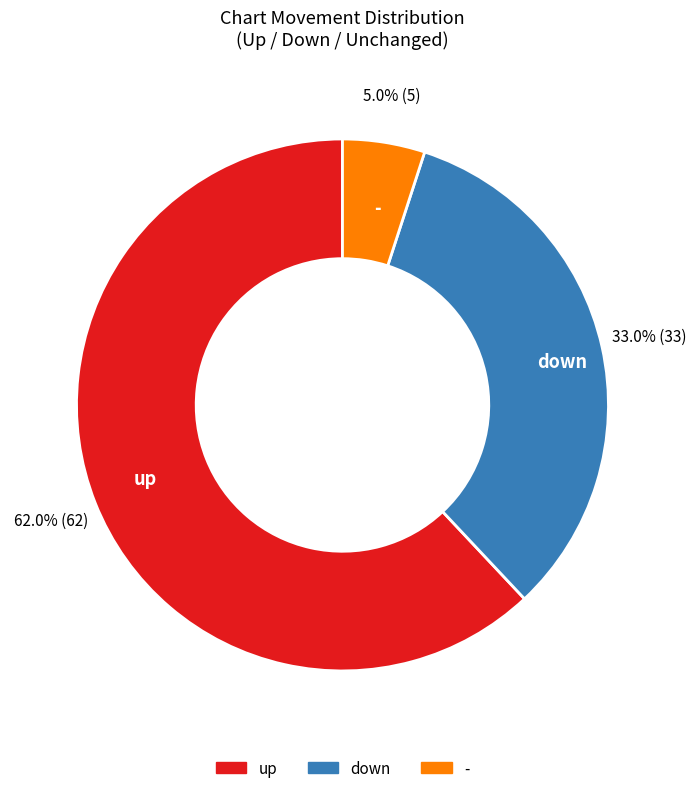

Which slice is the largest?

up